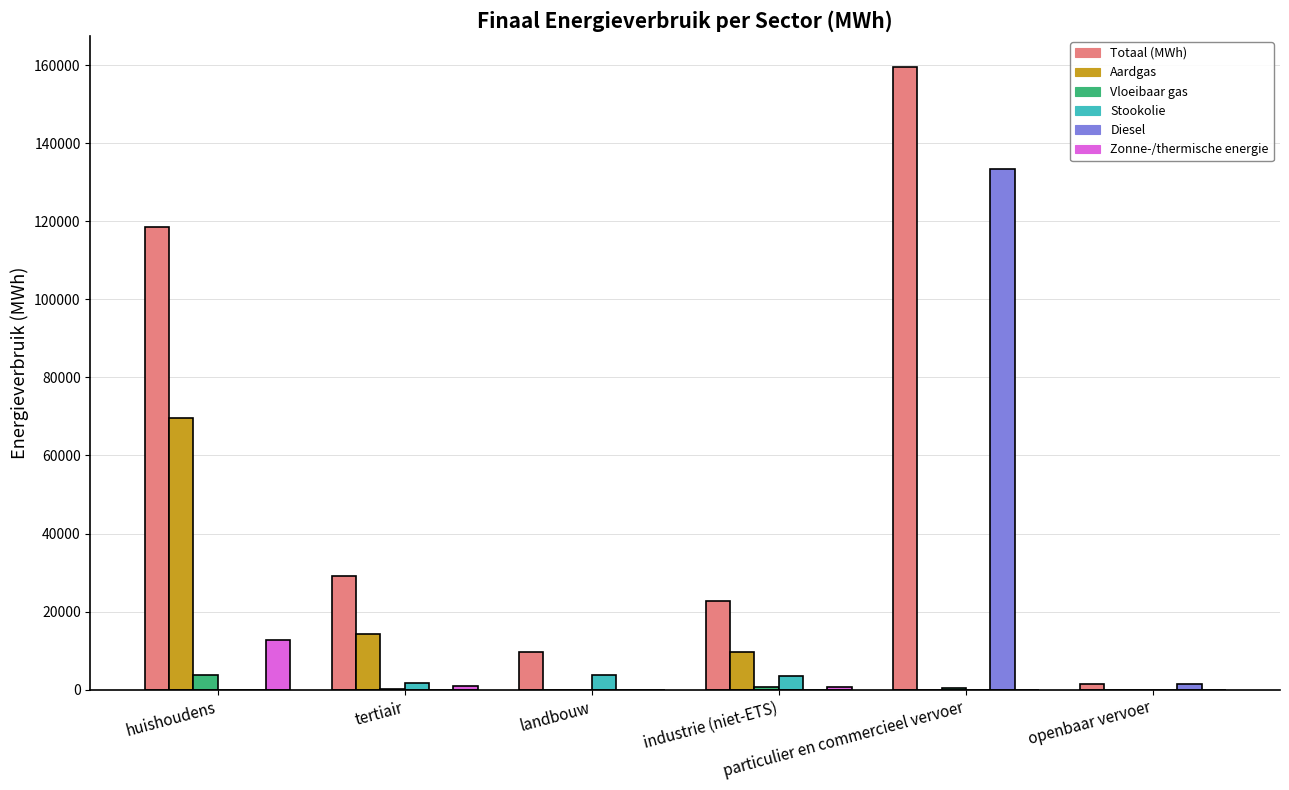

What is the maximum value for Stookolie?

3694.4